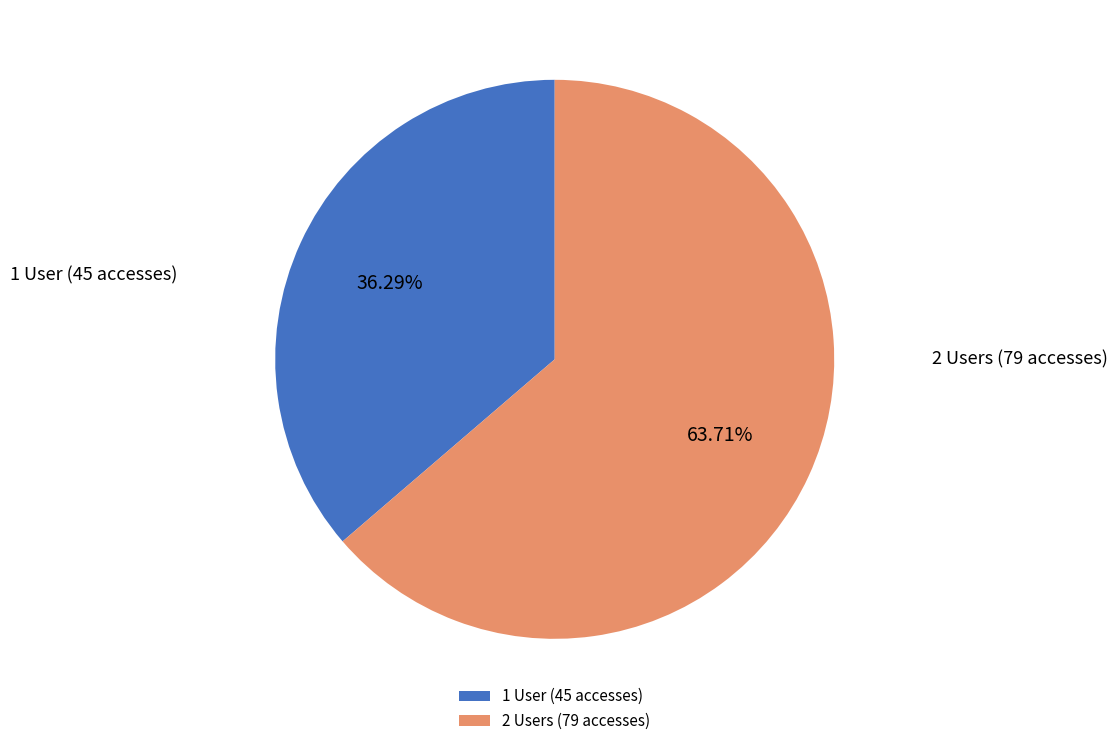

Between 2 Users (79 accesses) and 1 User (45 accesses), which is larger?

2 Users (79 accesses)